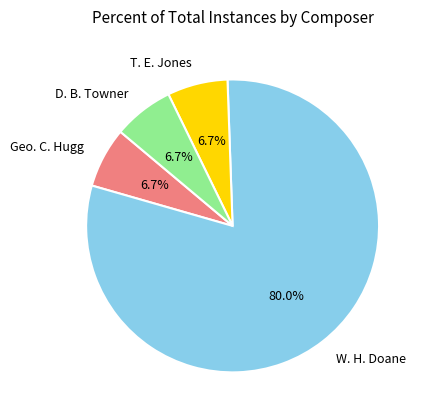

To the nearest percent, what portion does Geo. C. Hugg represent?

7%